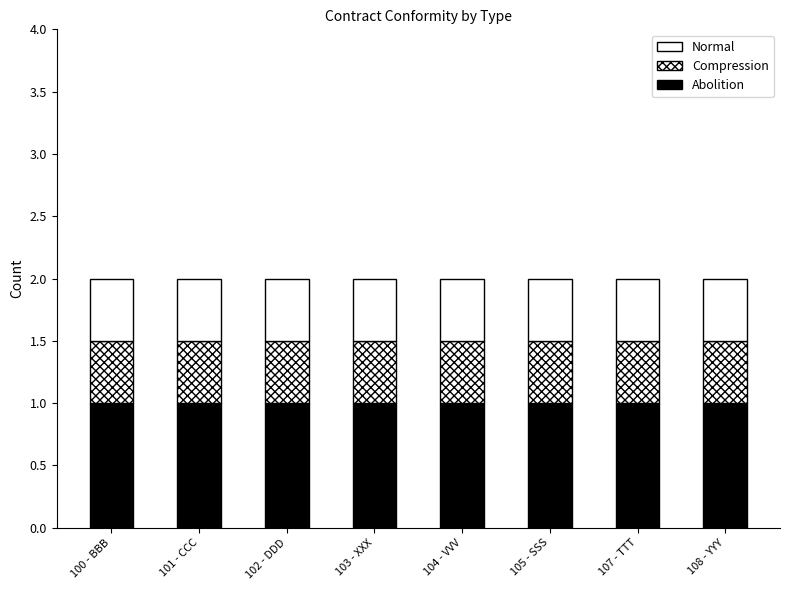

What position from the left is 100 - BBB?

1